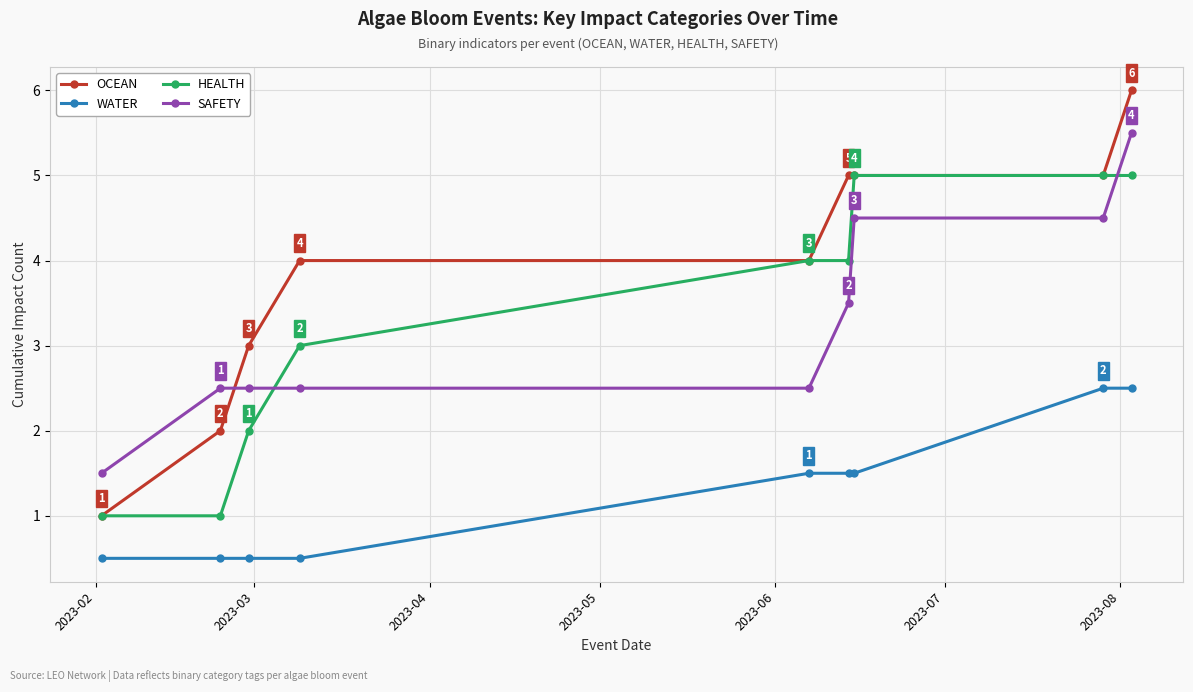

Which series has the largest range (max minus min)?

OCEAN